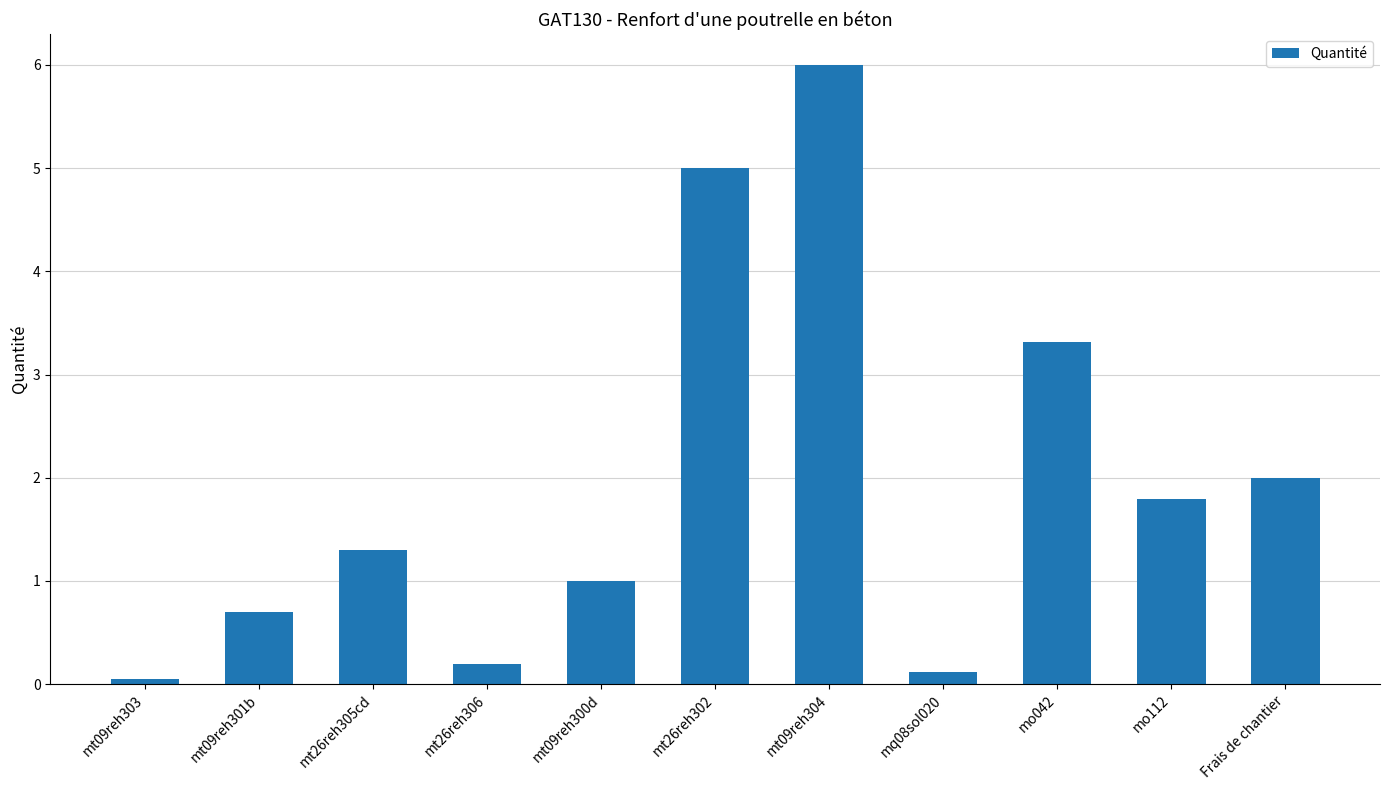

At which label does the data first exceed 1?

mt26reh305cd